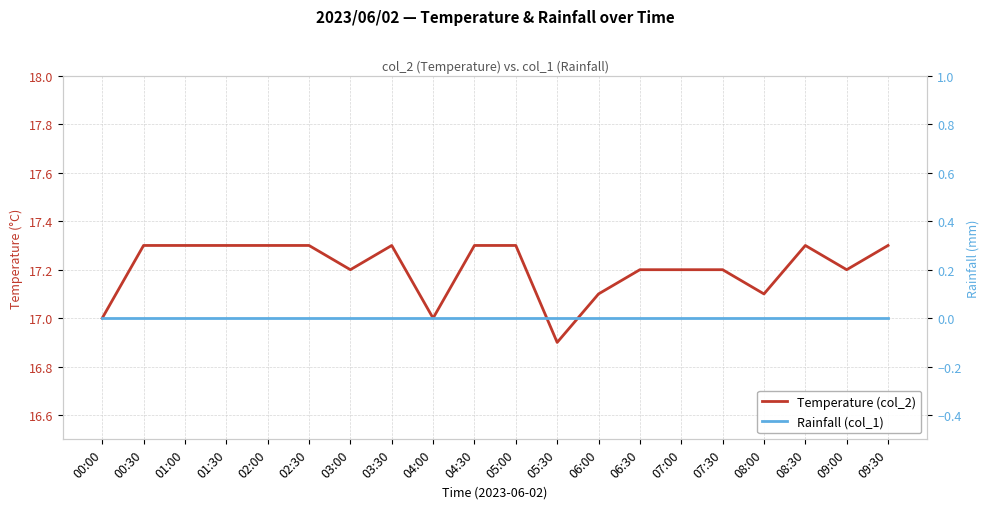

What is the sum of the Temperature (col_2) values at 07:00 and 08:00?

34.3